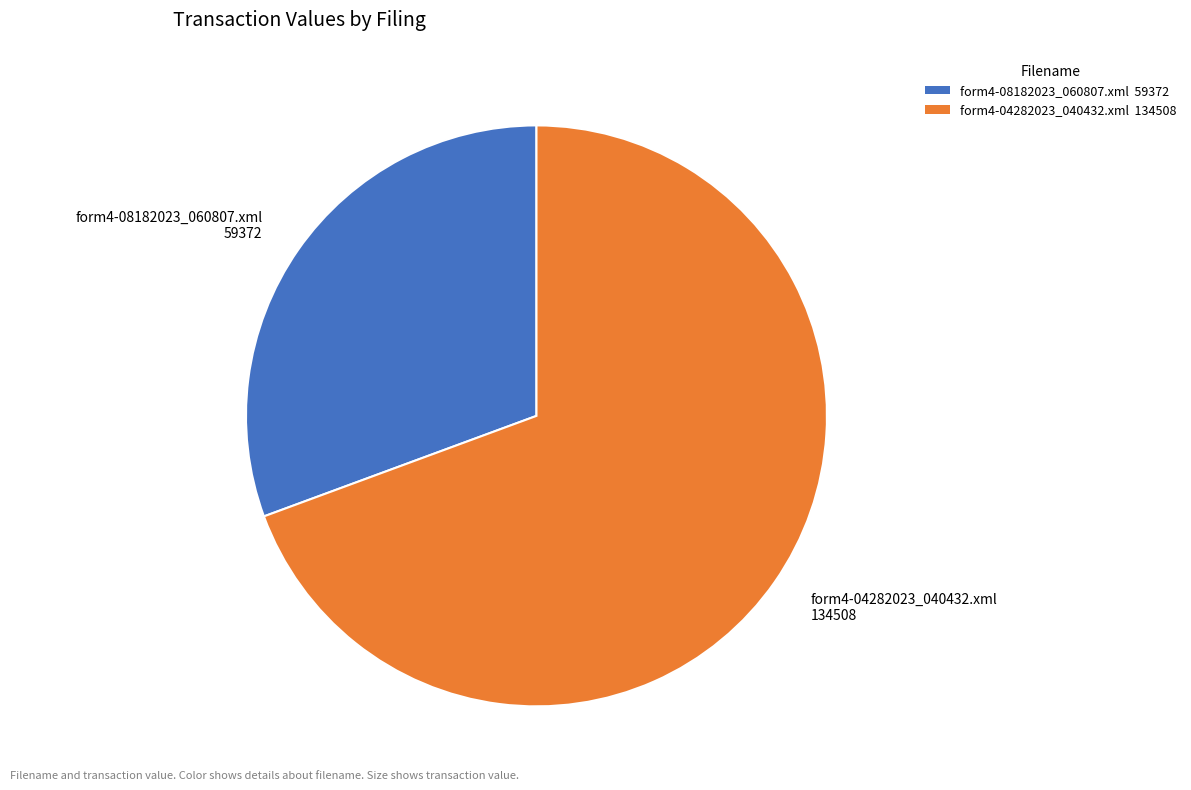

Is it true that form4-08182023_060807.xml is 44% of the pie?

False